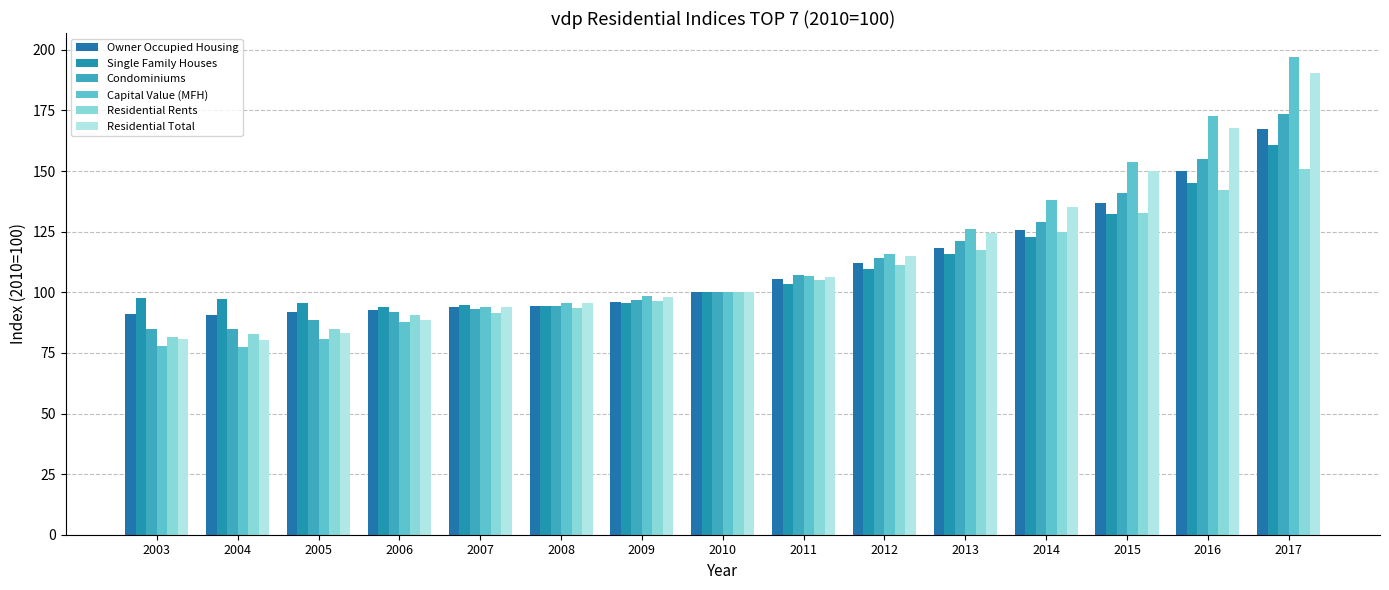

How many bars are there in each group?

6